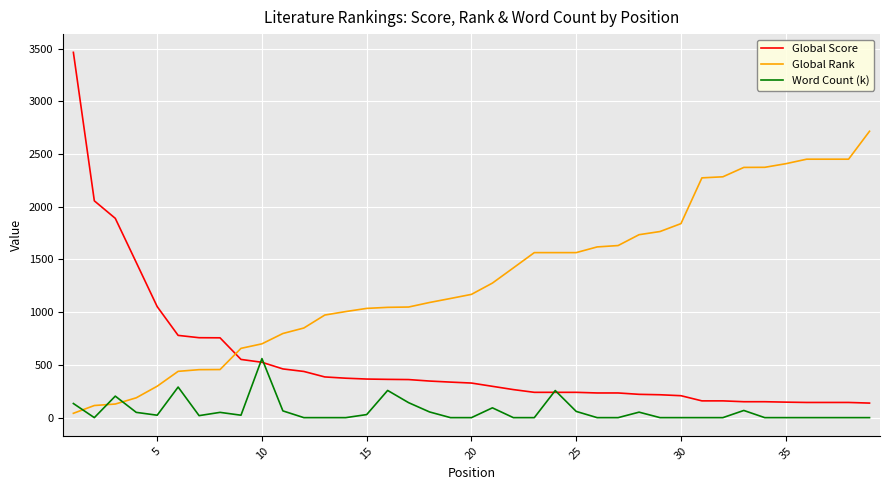

Which series has the widest spread of values?

Global Score